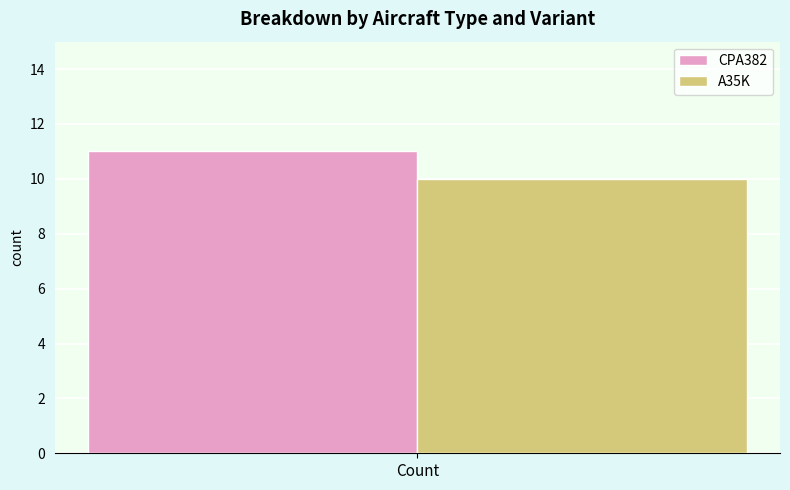

How many bars are there in total?

2